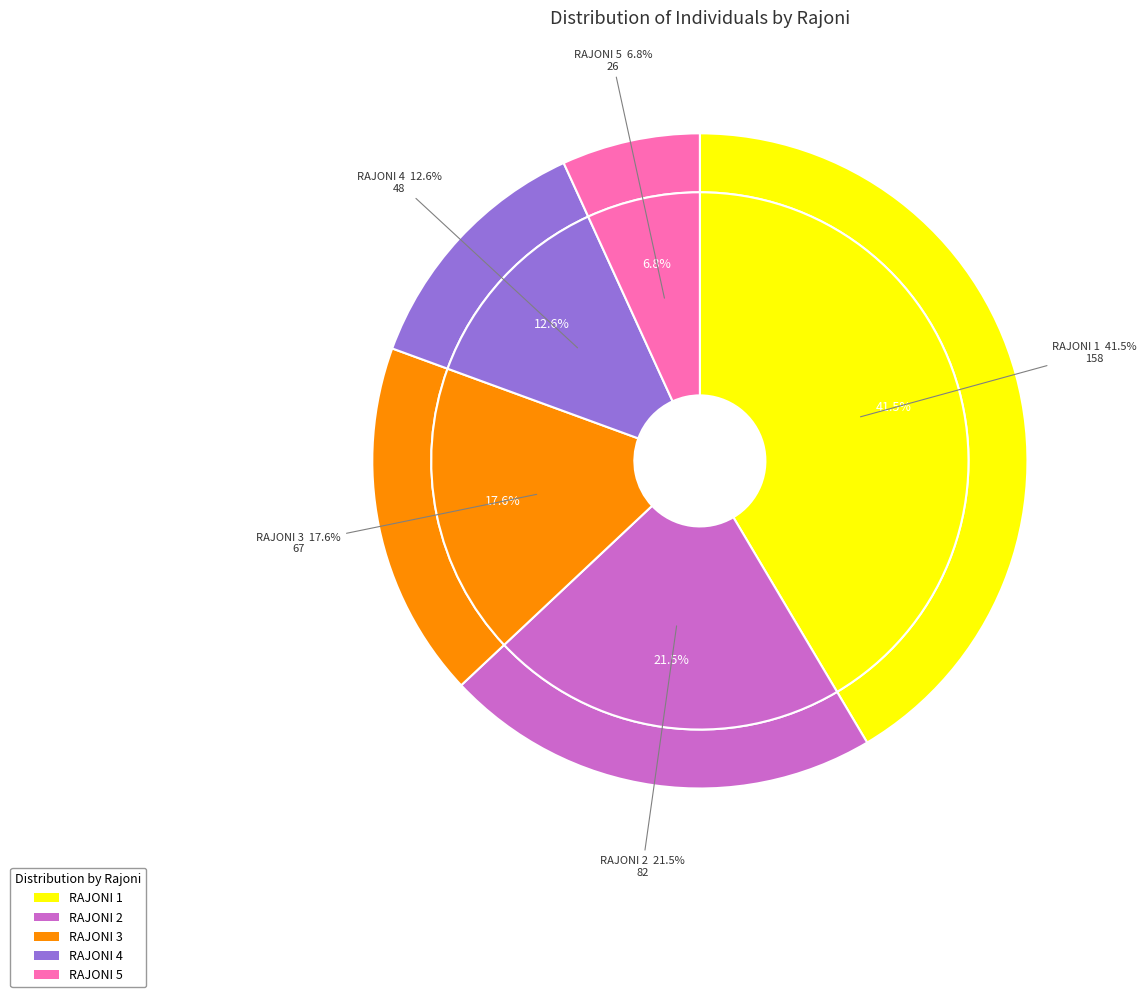

Does RAJONI 4 account for over 50% of the chart?

No